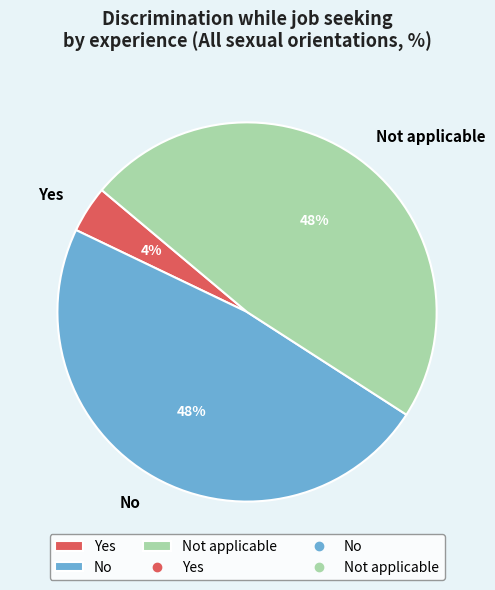

To the nearest percent, what is the average slice percentage?

33%